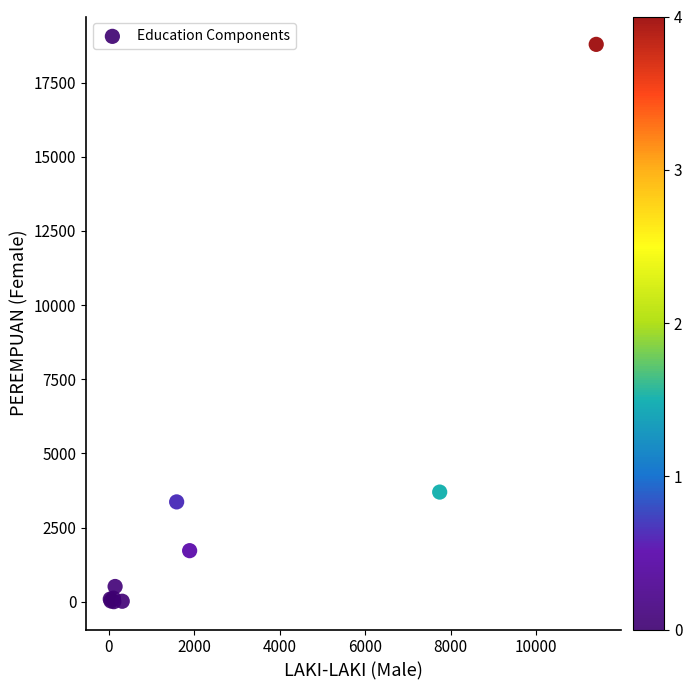

What Y value in the scatter plot is closest to 9395?

3696